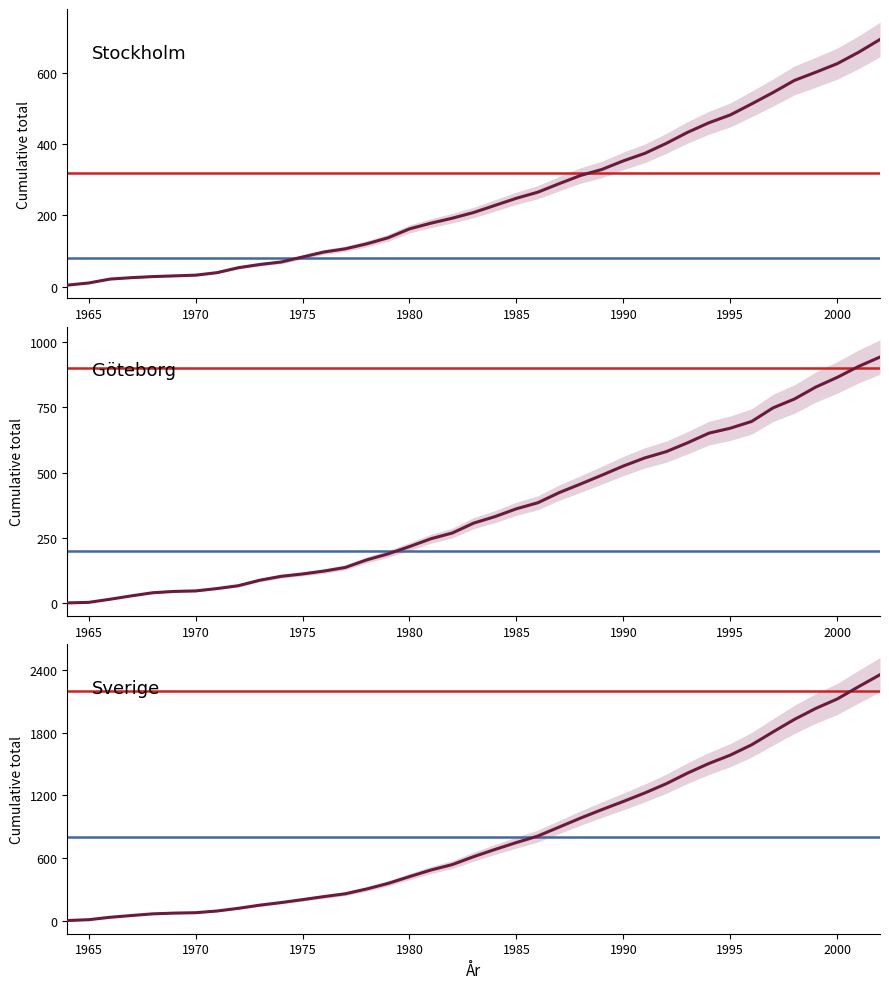

Reading left to right, list all the values displayed in this chart.

Stockholm: 4	10	21	25	28	30	32	39	53	62	69	83	97	106	120	137	162	178	192	208	228	248	265	289	312	329	353	374	402	433	460	482	513	545	579	602	626	658	694
Göteborg: 0	2	14	27	39	44	46	55	66	87	102	111	122	136	165	188	216	246	268	306	331	361	384	423	456	490	525	556	580	614	651	670	696	748	782	828	865	907	943
Sverige: 4	12	35	52	68	75	79	95	121	151	176	204	233	260	306	359	424	487	539	615	684	750	812	898	984	1065	1143	1224	1312	1414	1506	1586	1685	1808	1928	2033	2123	2241	2355